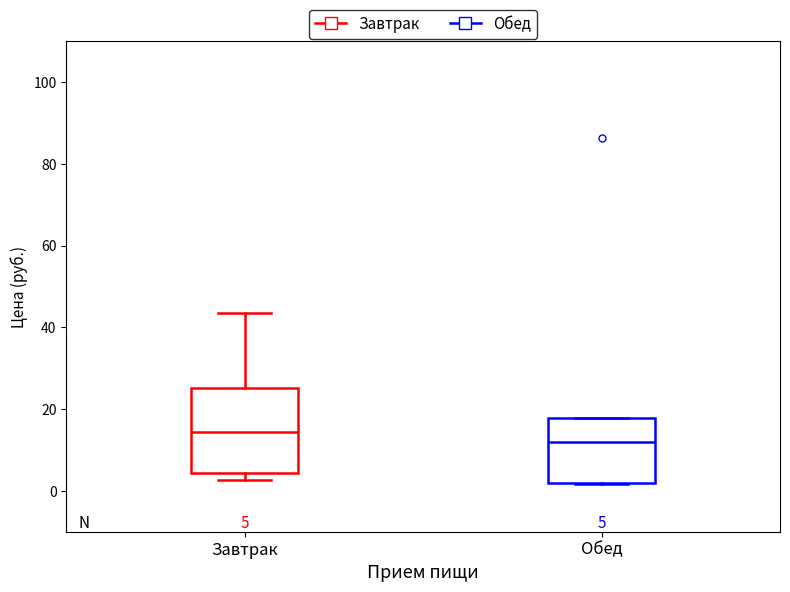

Which box has the lowest median line?

Обед